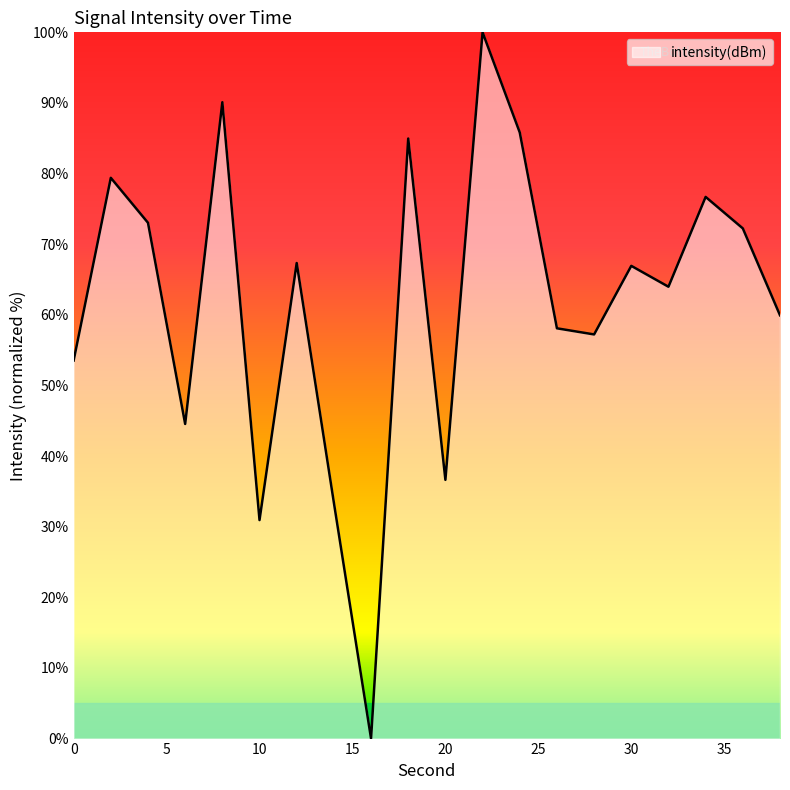

What is the maximum value shown in the chart?

100.0